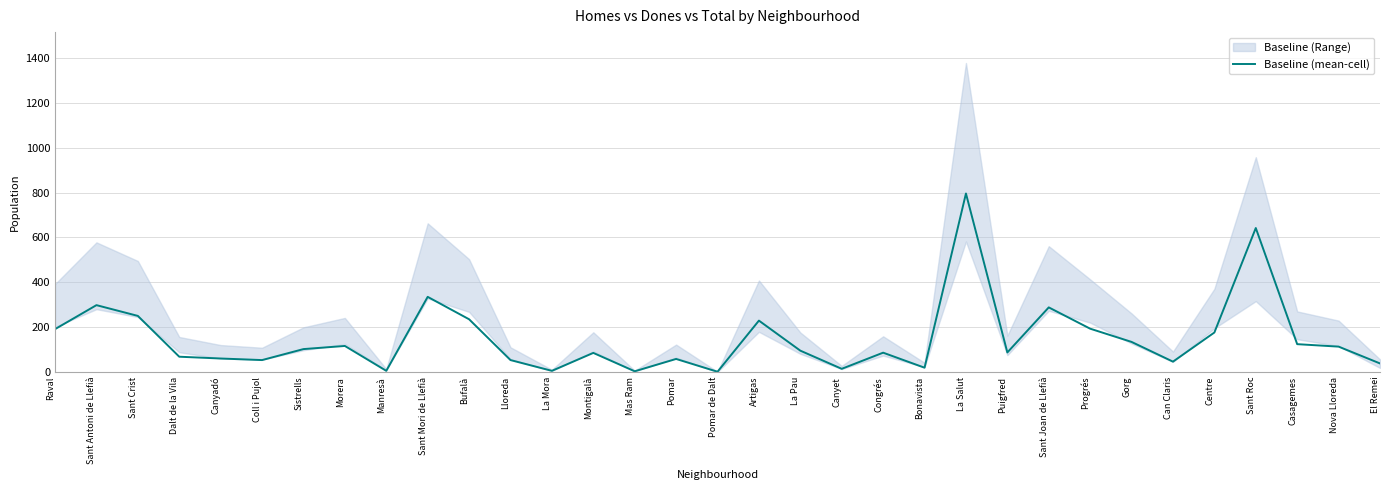

What is the difference between the values at La Pau and Gorg?

39